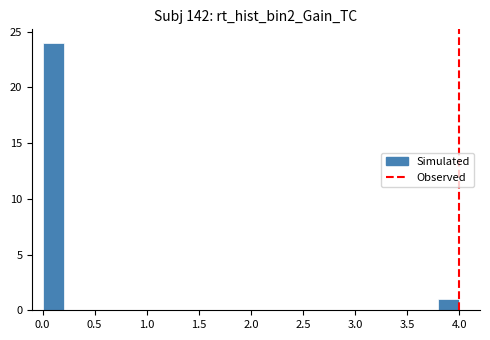

Around what value on the x-axis is the tallest bar? Give the approximate position of its centre, as read against the axis.

0.10